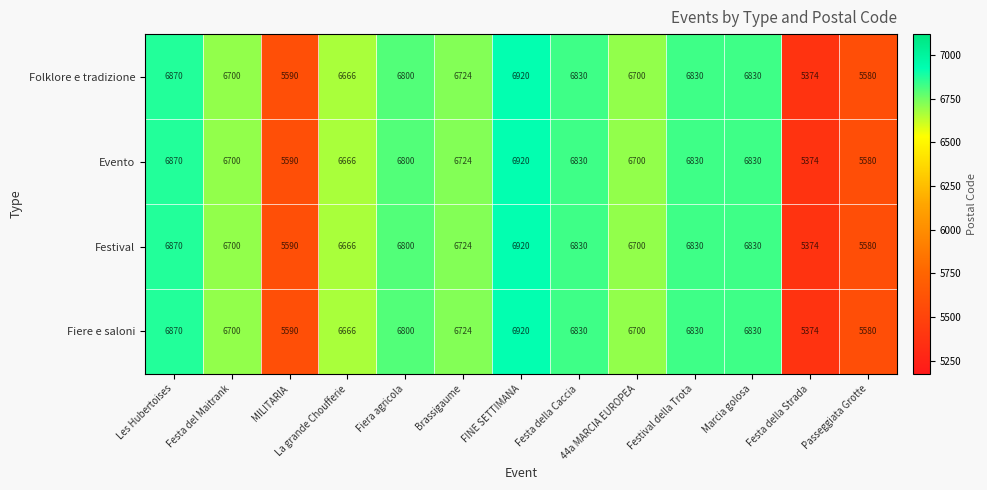

What is the minimum value shown in the chart?

5374